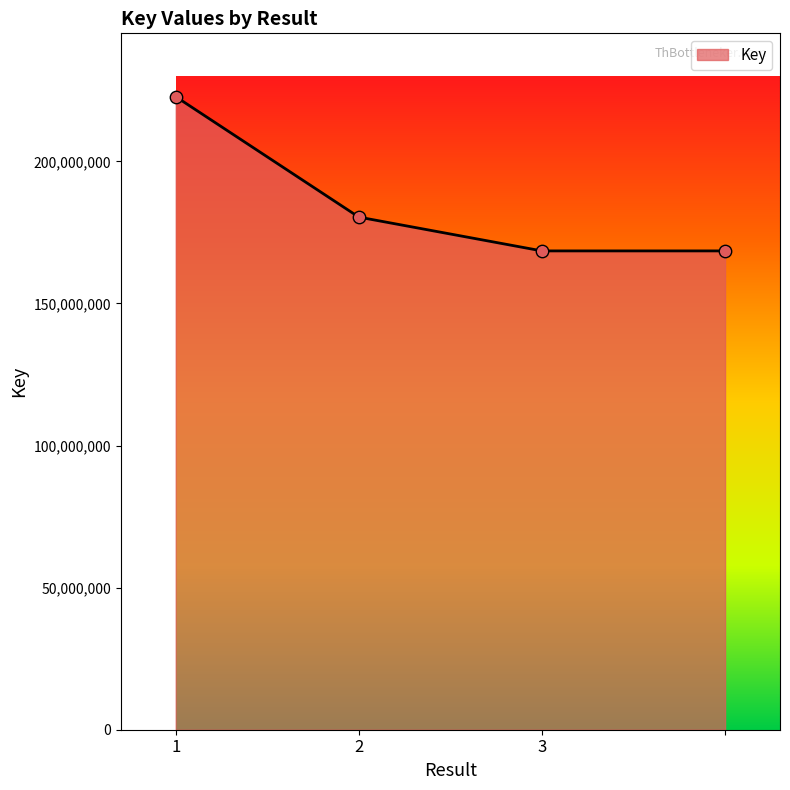

What is the minimum value shown in the chart?

168503989